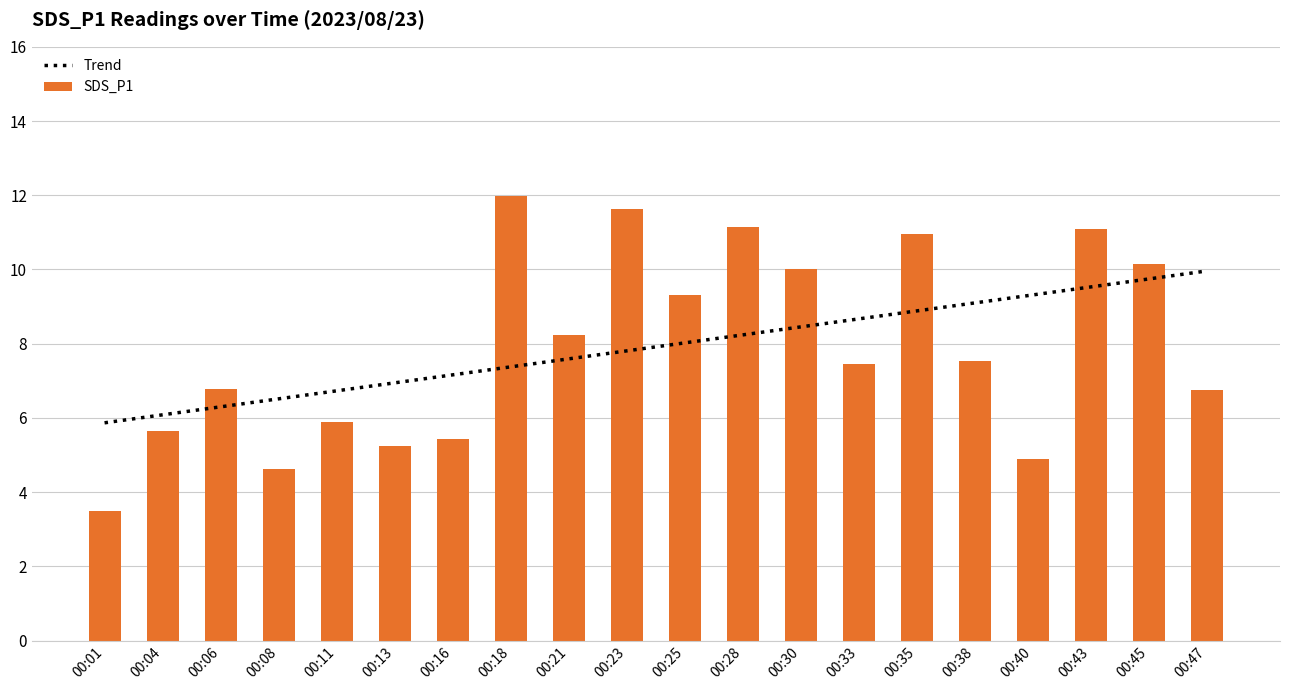

What is the change in value from 00:38 to 00:43?

+3.6